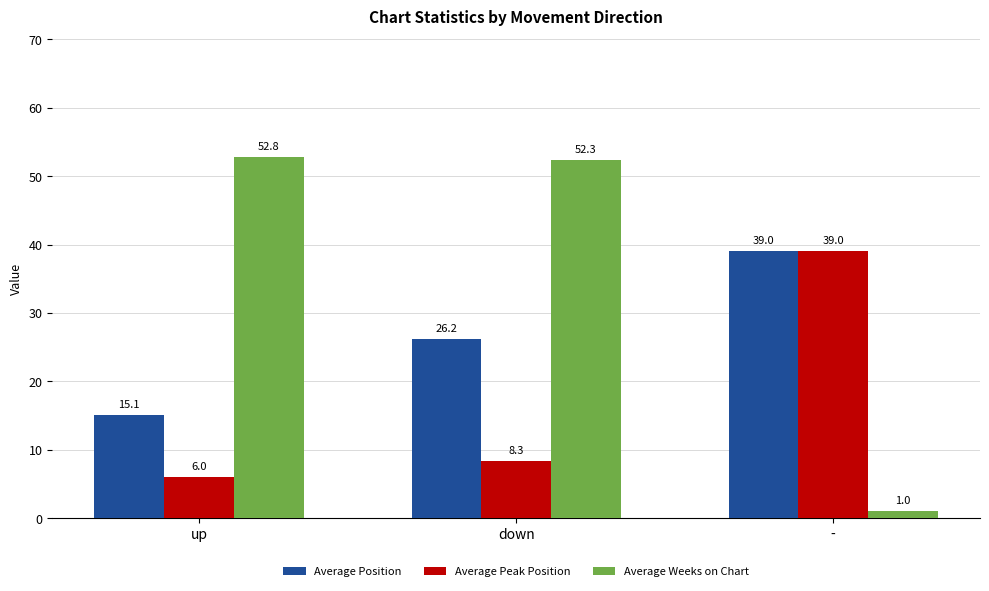

What is the difference between the maximum and second lowest values in the Average Weeks on Chart series?

0.5